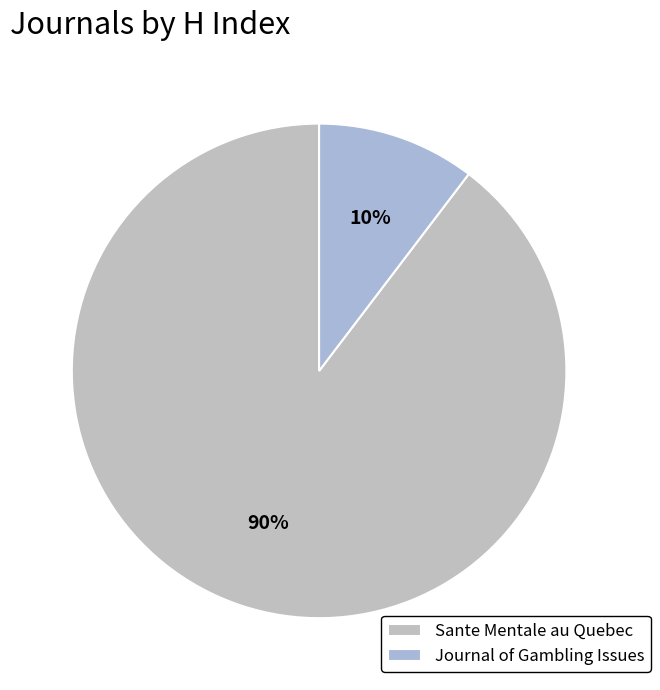

Which slice is the smallest?

Journal of Gambling Issues